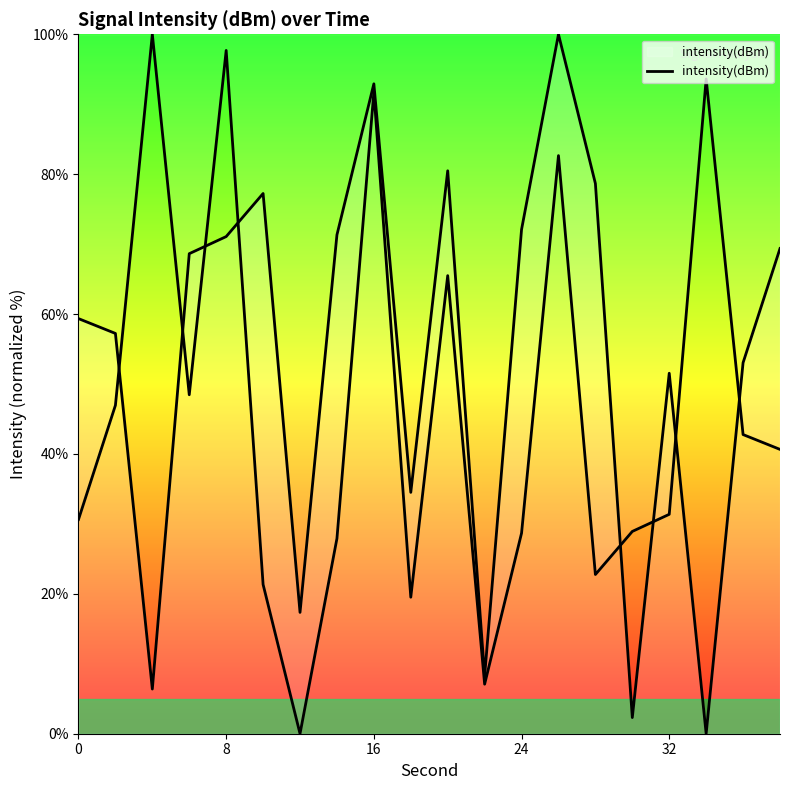

What is the value of the 1st point from the left?

59.3